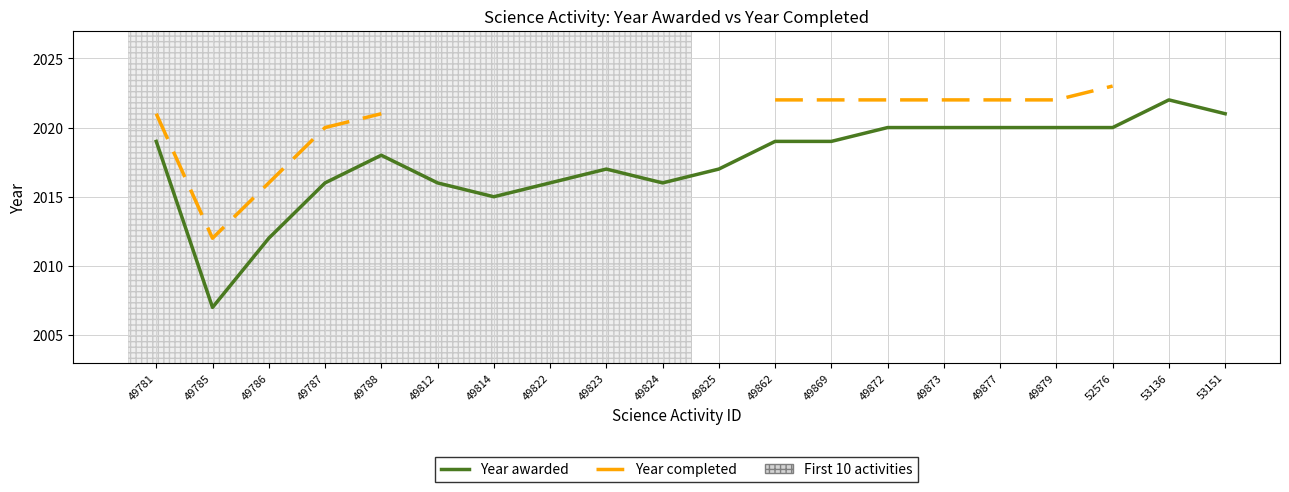

At which label is Year awarded closest to 2014?

49814